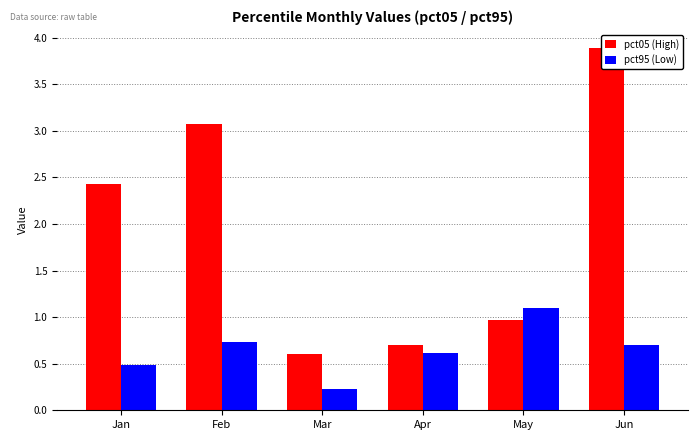

Read the pct05 (High) value at Jan.

2.4